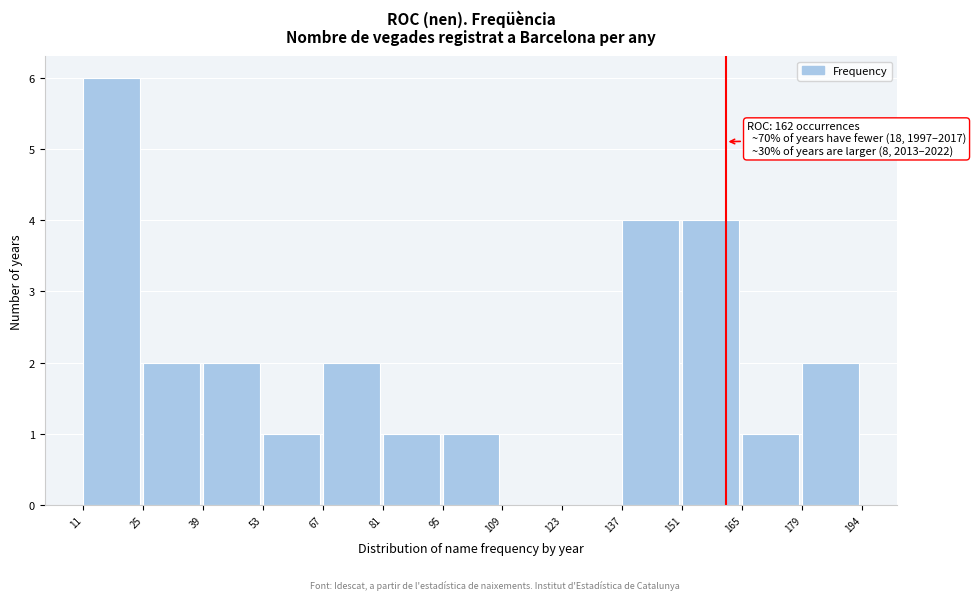

Over which range of the x-axis is the bar tallest?

11 to 25